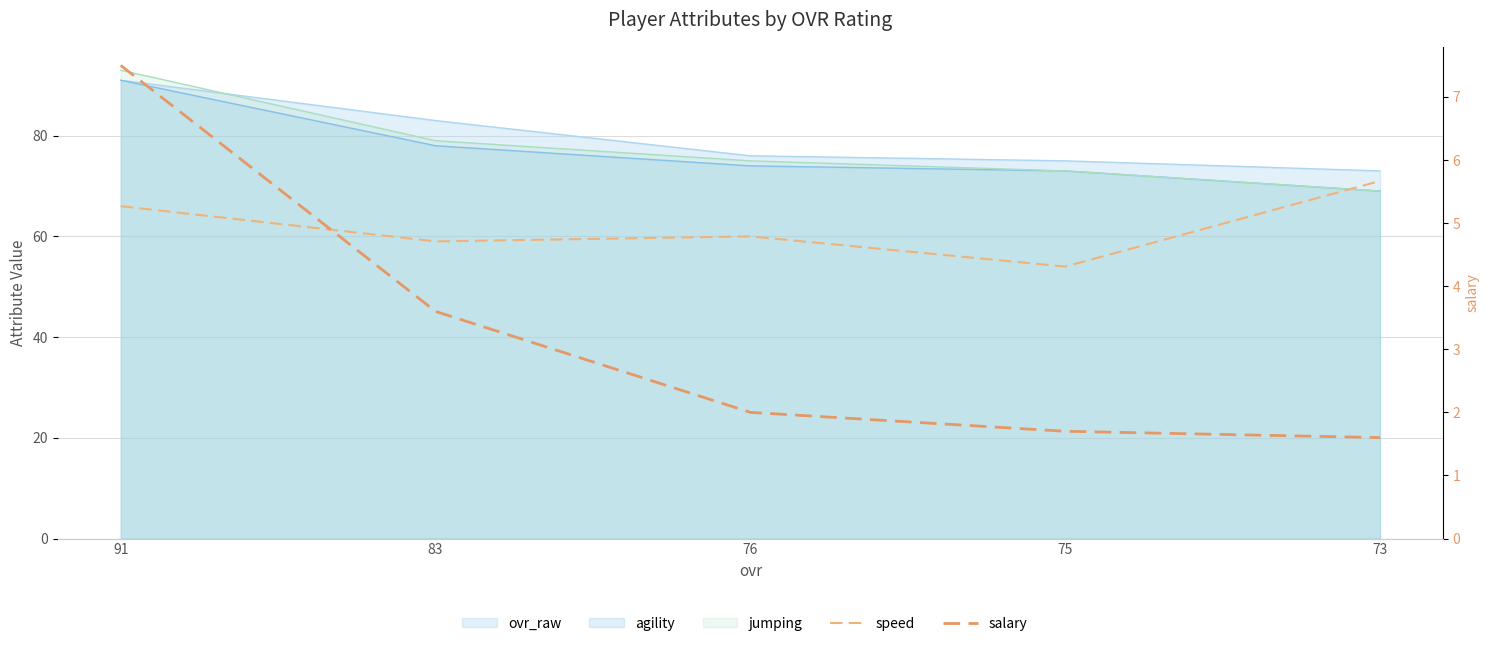

Is the value of salary at 75 greater than the value of speed at 83?

No